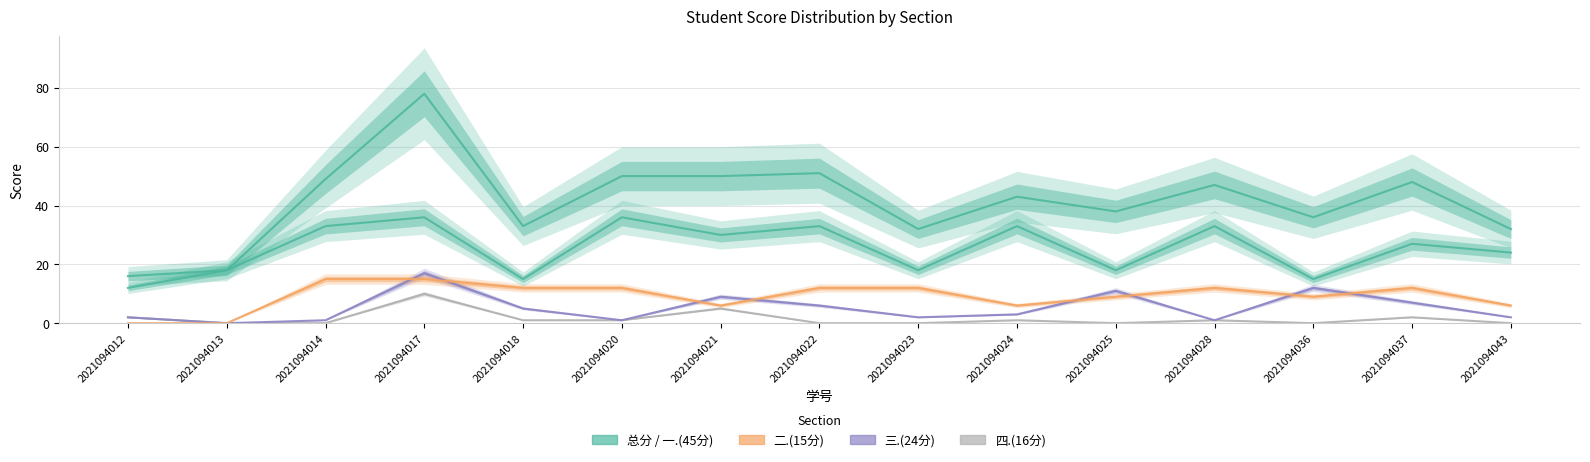

What is the difference between the maximum and minimum values in the 总分 series?

62